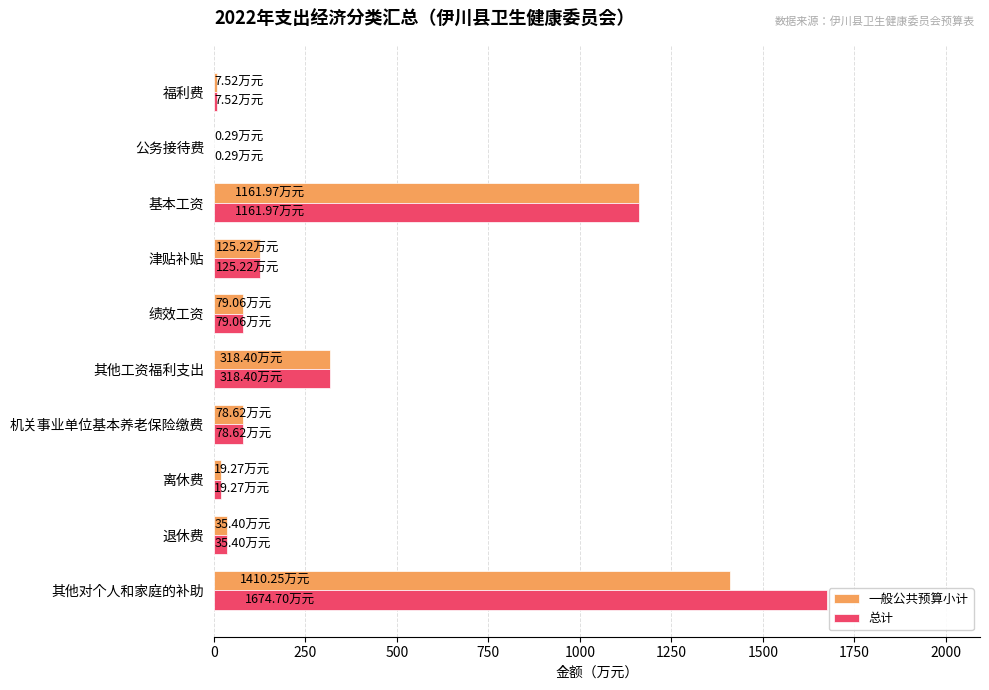

How many values in the 总计 series exceed 79?

5